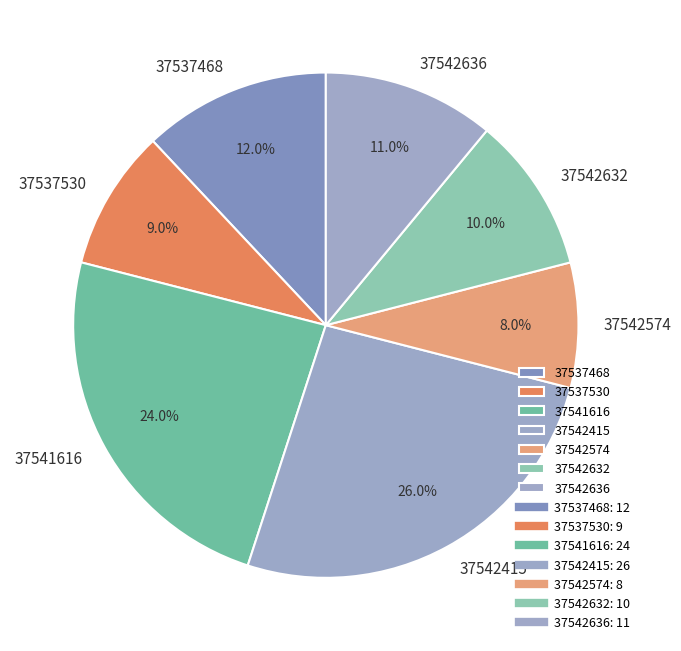

Combined, what portion of the pie is 37542636 and 37542415?

37.0%